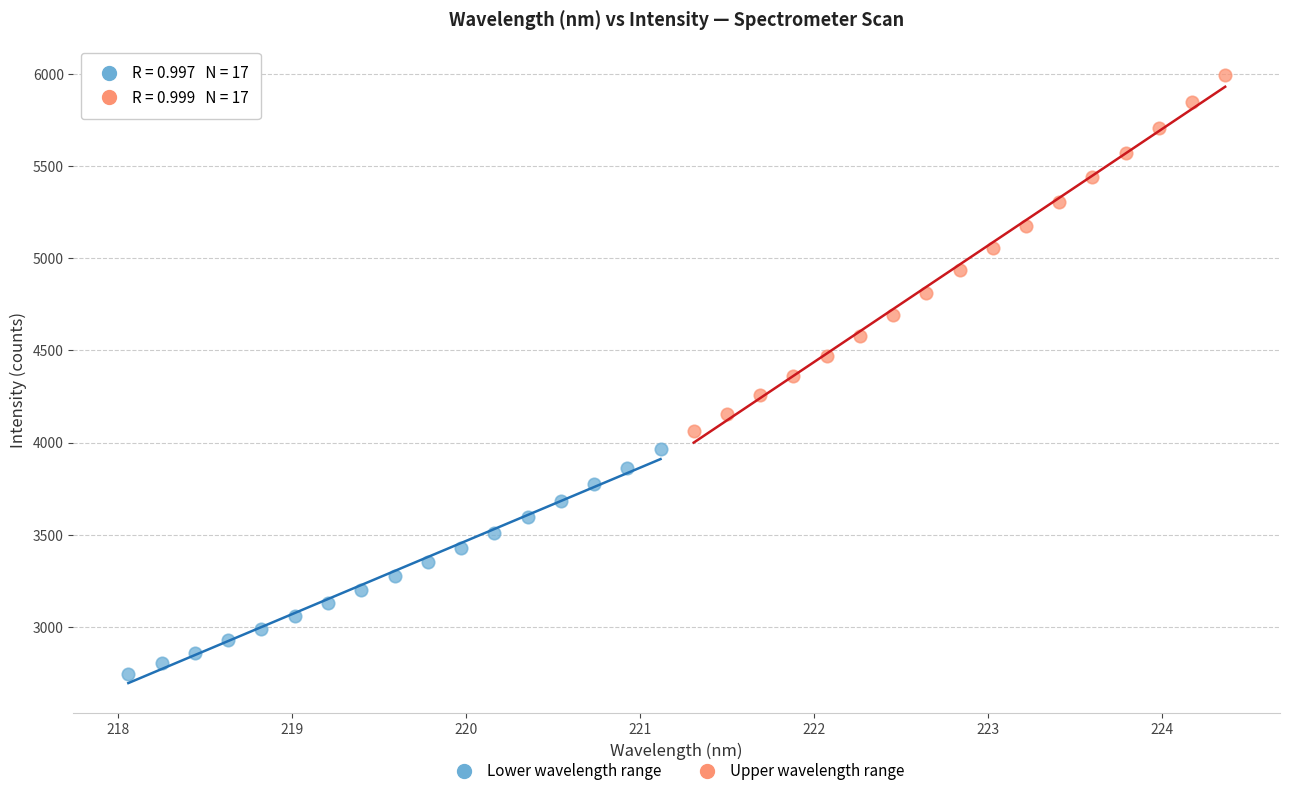

Which series has the widest spread of Y values?

Upper wavelength range